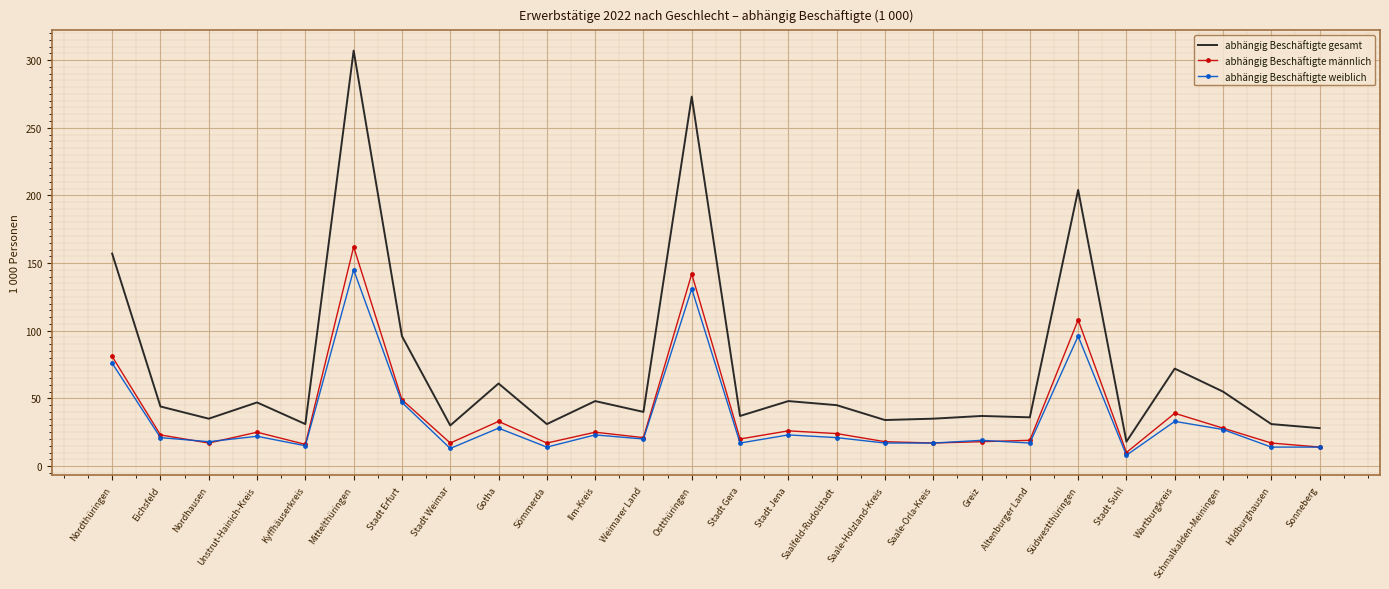

Rank the series by their maximum value, from highest to lowest.

abhängig Beschäftigte gesamt, abhängig Beschäftigte männlich, abhängig Beschäftigte weiblich